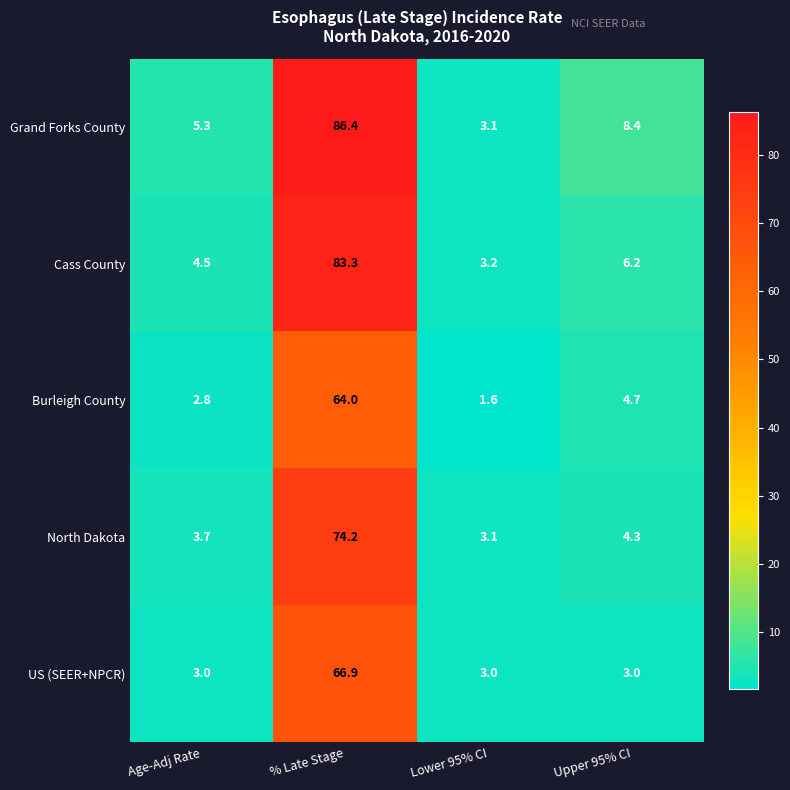

Which series changed the most between Age-Adj Rate and % Late Stage?

Grand Forks County